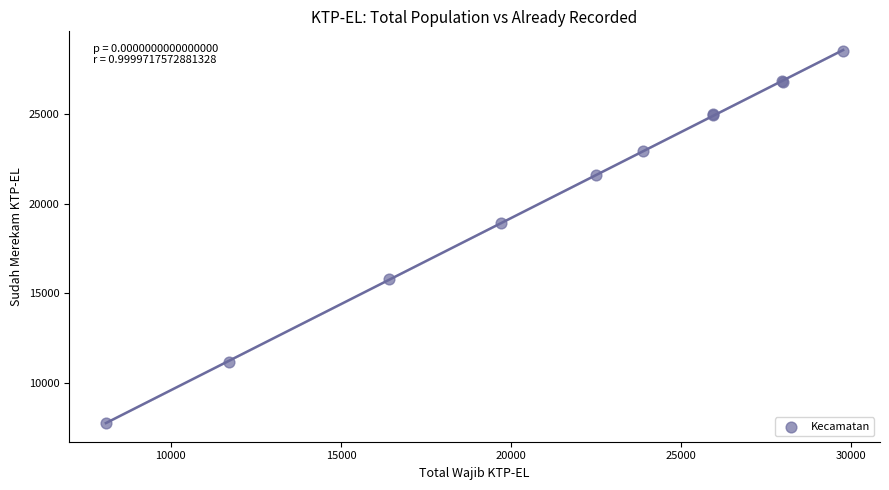

What Y value in the scatter plot is closest to 18151?

18889